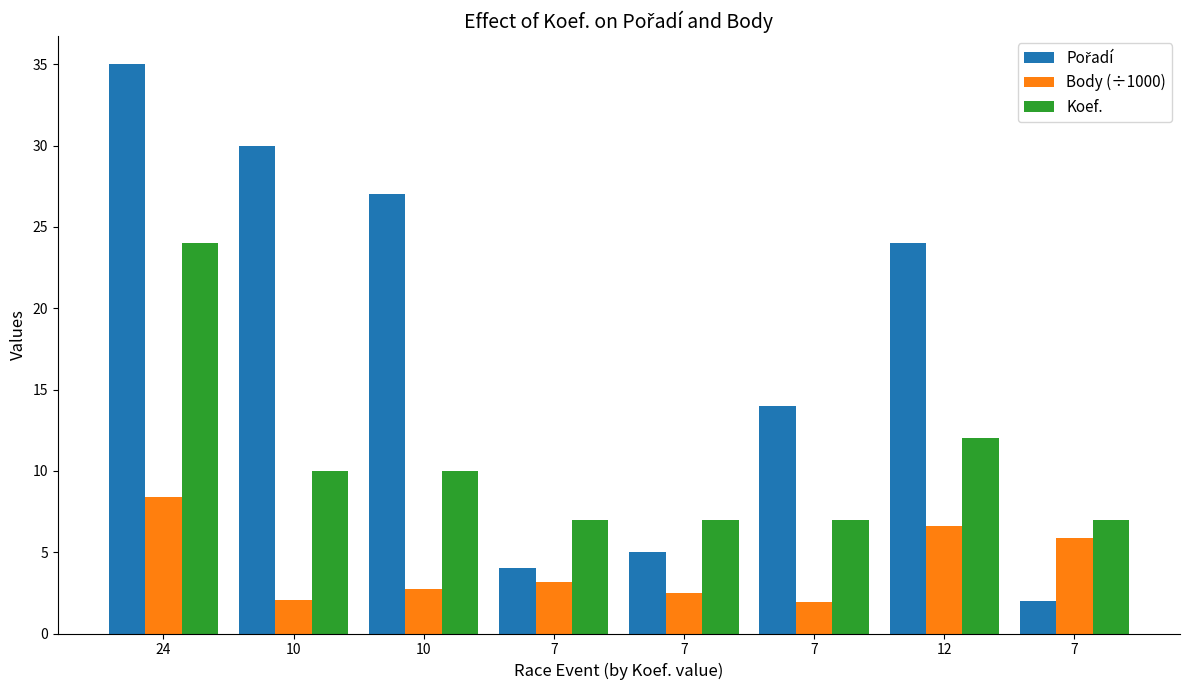

Count the number of data series in this chart.

3